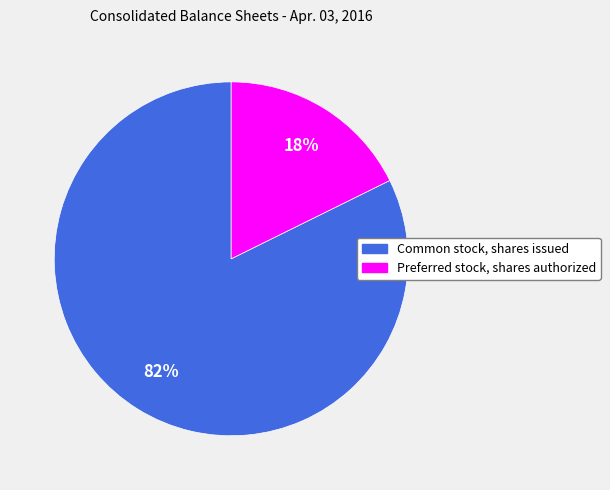

How many slices are in this pie chart?

2